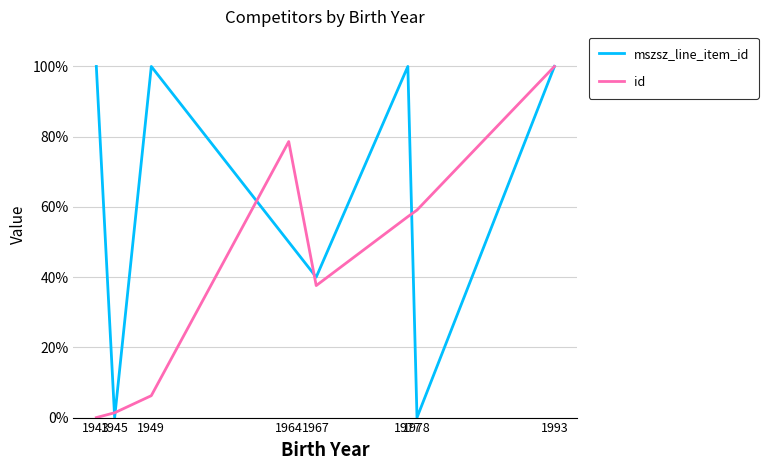

What is the difference between the second highest and minimum values in the mszsz_line_item_id series?

1.0